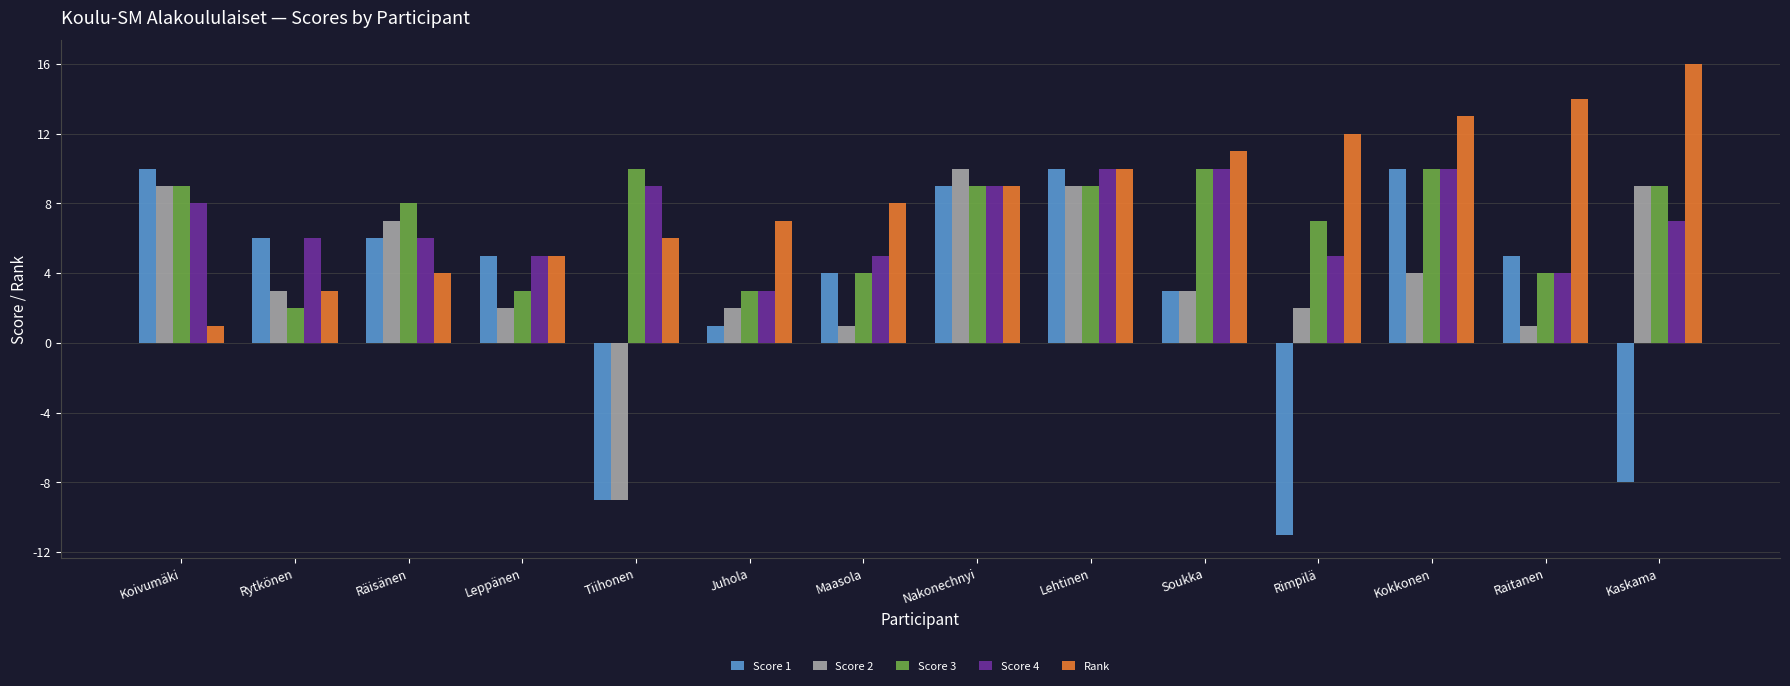

What is the difference between the highest and lowest values at Kokkonen?

9